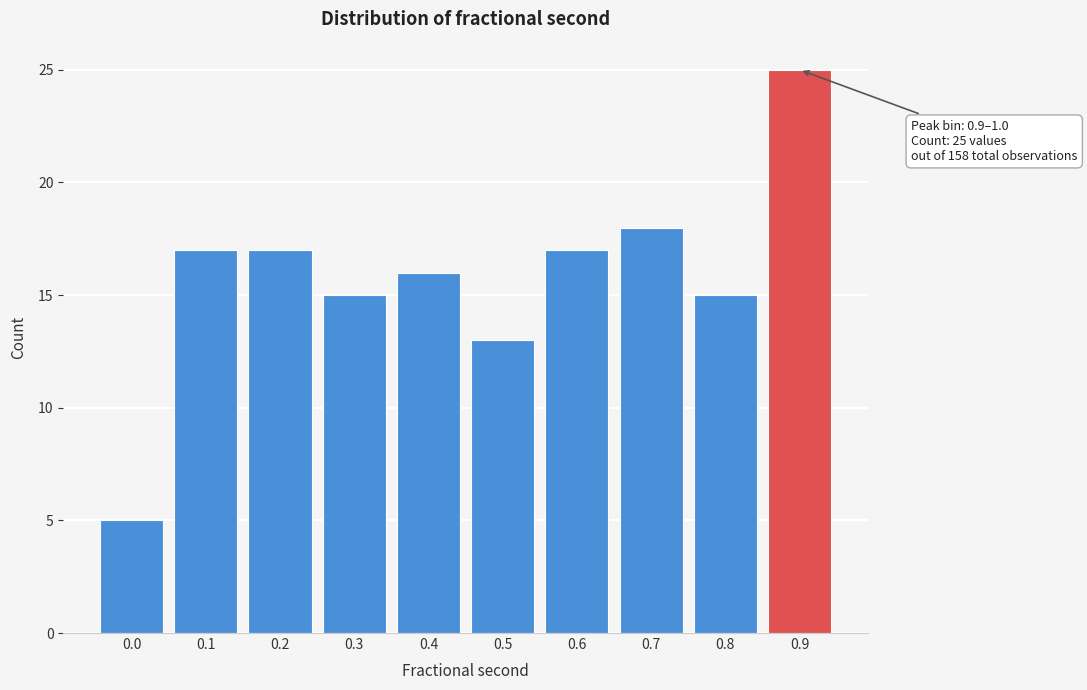

Reading left to right, what are all the values shown in this chart?

5	17	17	15	16	13	17	18	15	25